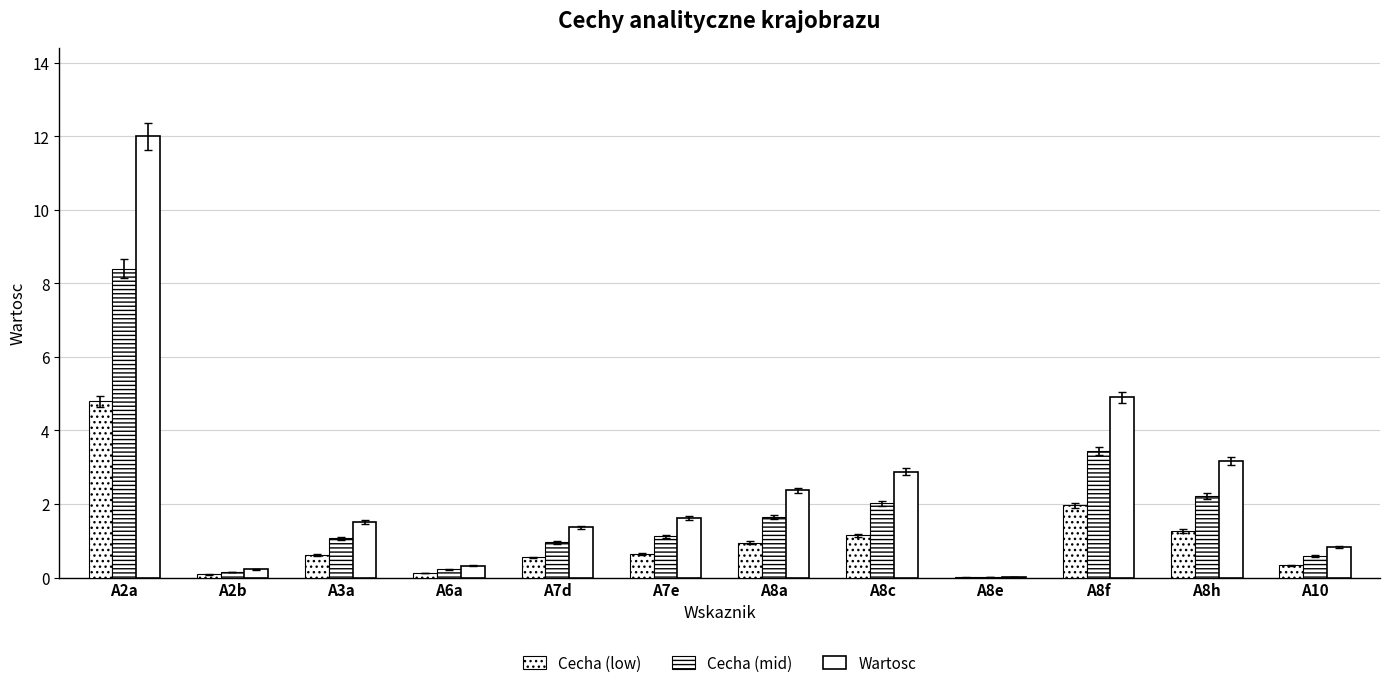

What is the sum of the Cecha (low) values at A7e and A3a?

1.3